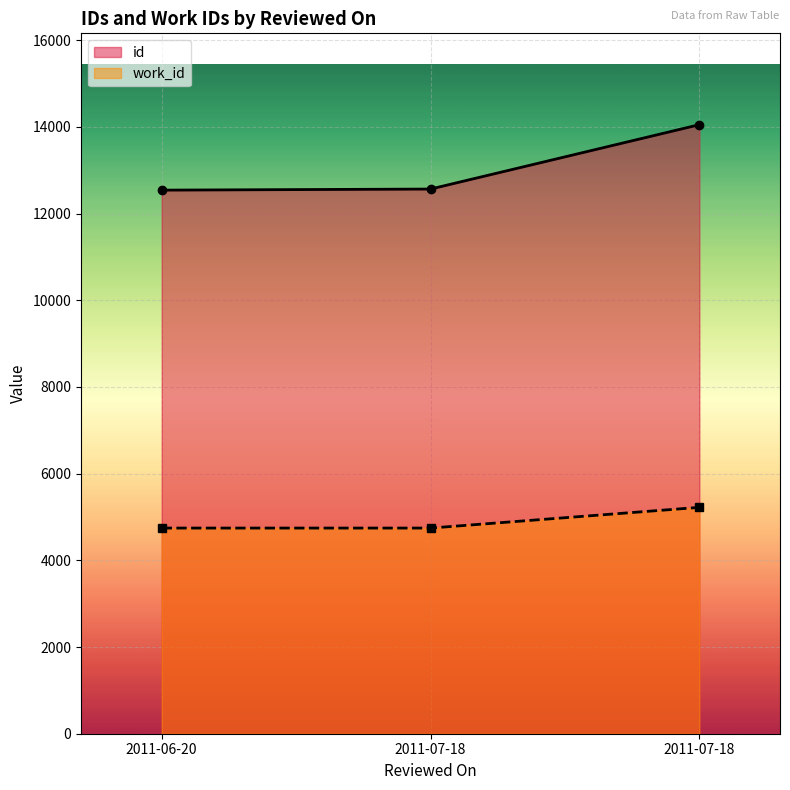

What is the total value across all series at 2011-07-18?

17312